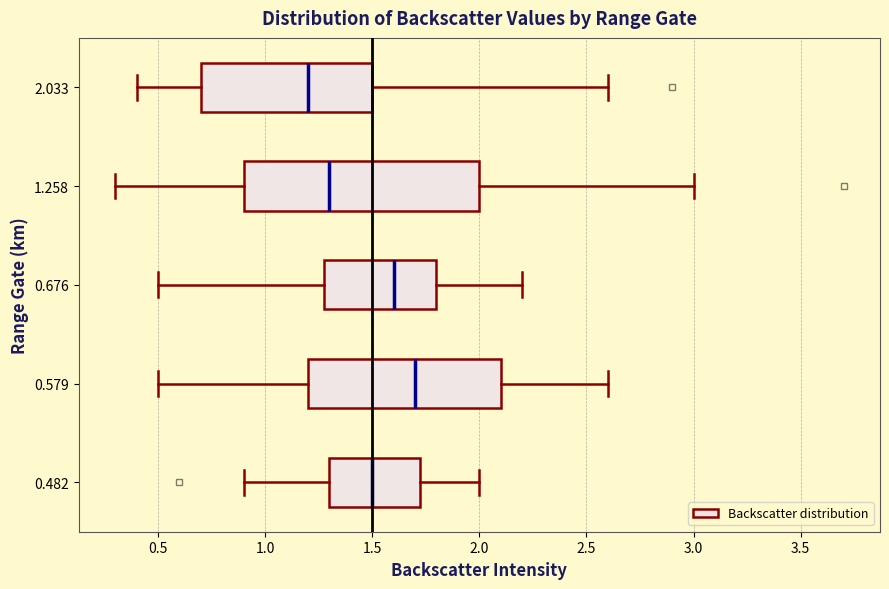

Which box's median line is the furthest to the left?

2.033